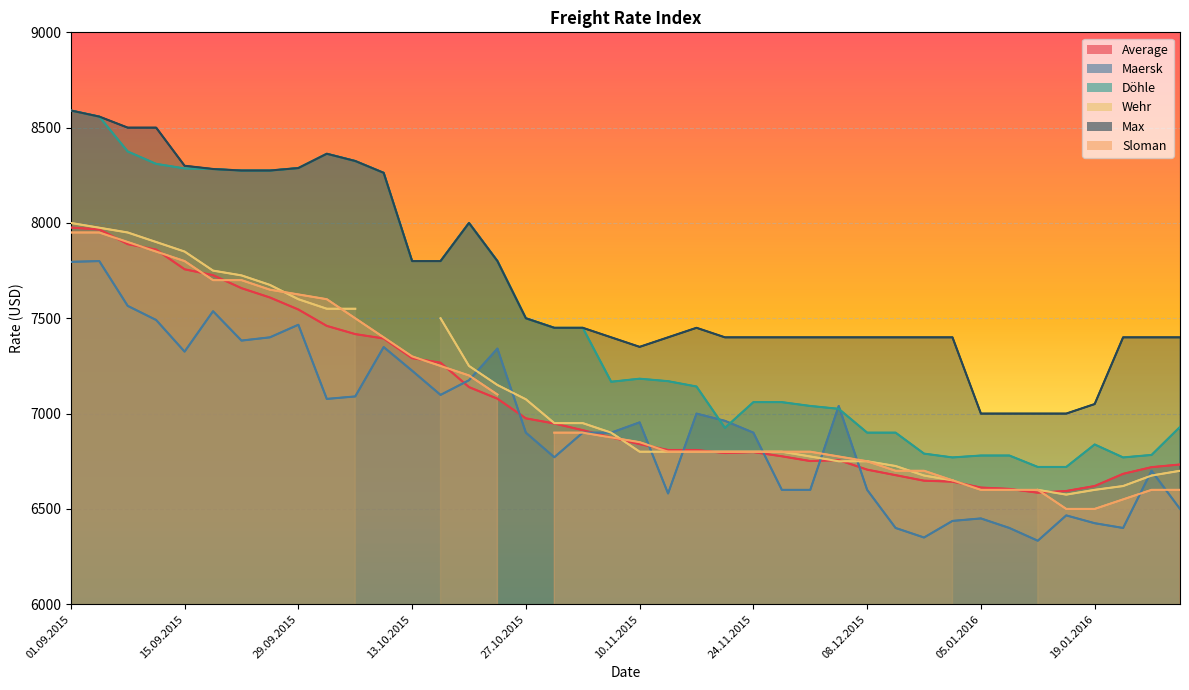

What is the smallest value displayed?

6585